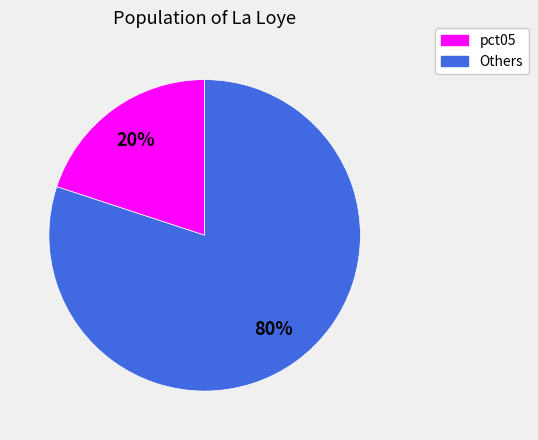

What is the largest slice in the pie chart?

Others